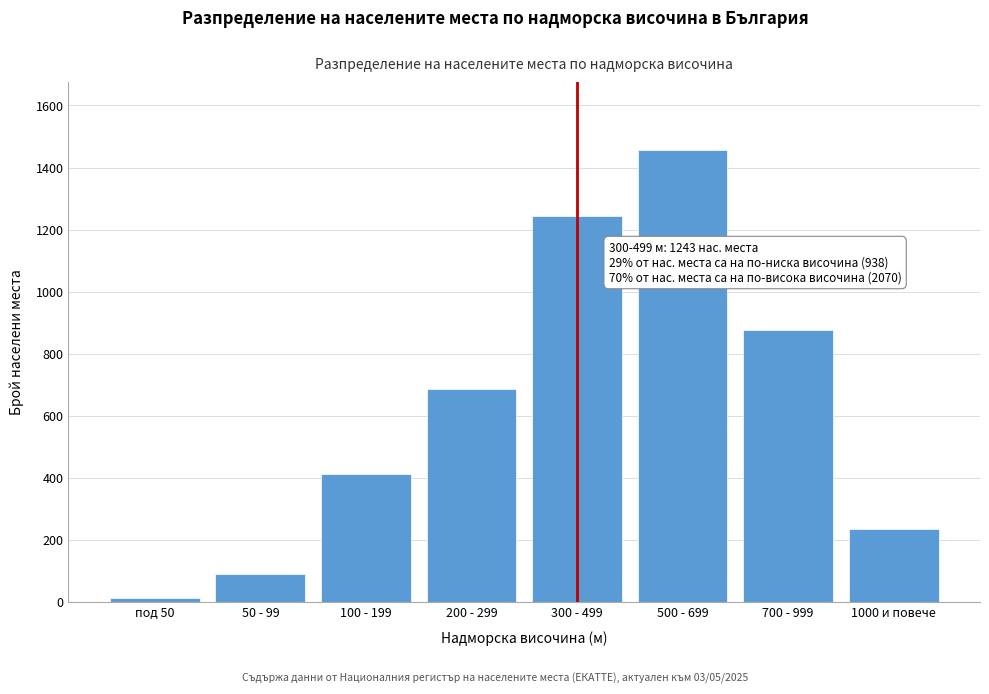

Reading left to right, what are all the values shown in this chart?

12	89	412	687	1243	1456	876	234